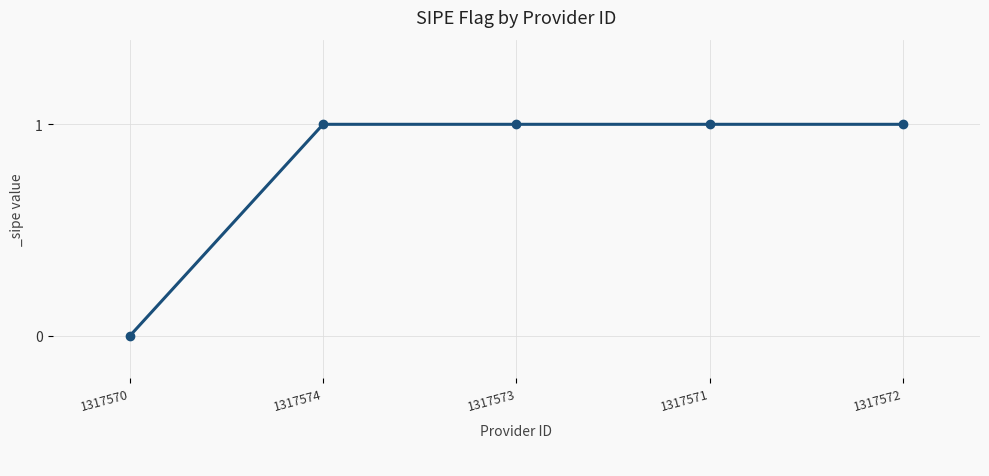

At which label is the value closest to 0?

1317570